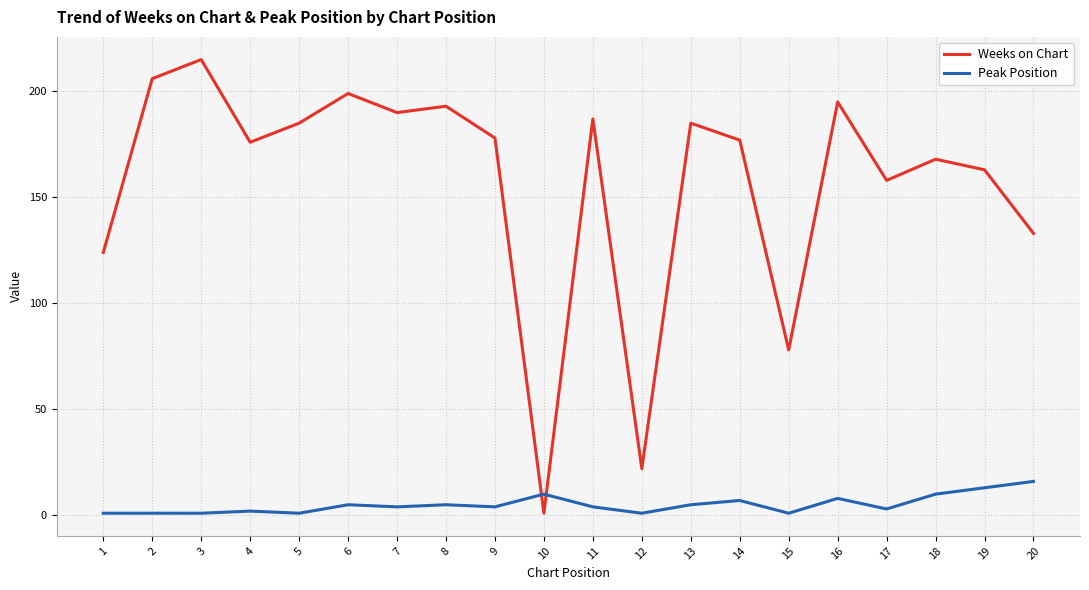

True or false: Weeks on Chart has a value of 168 at 18.

True